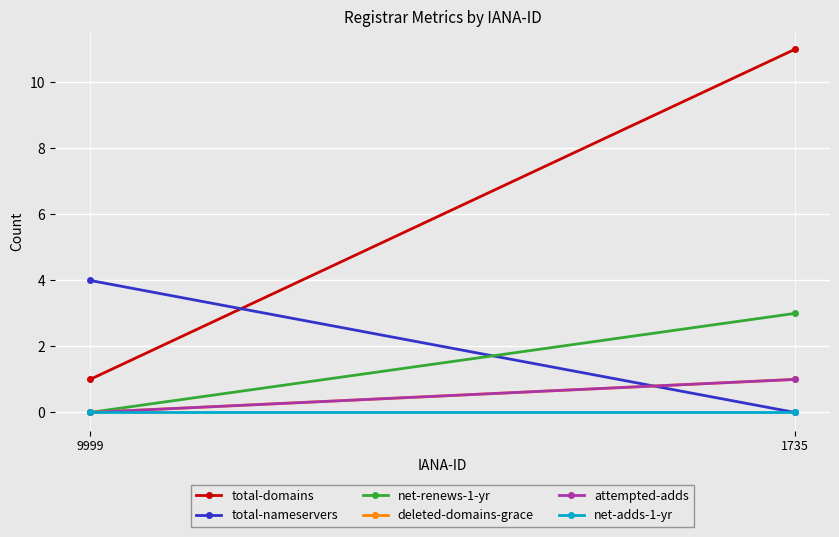

Is the value of net-renews-1-yr at 1735 greater than the value of total-domains at 9999?

Yes